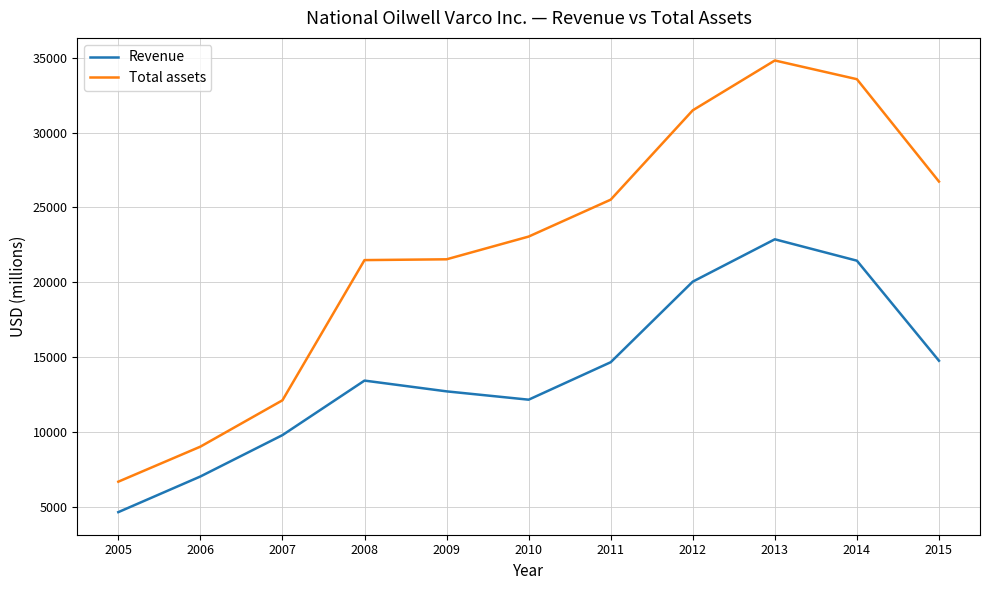

Does the chart have visible grid lines?

Yes